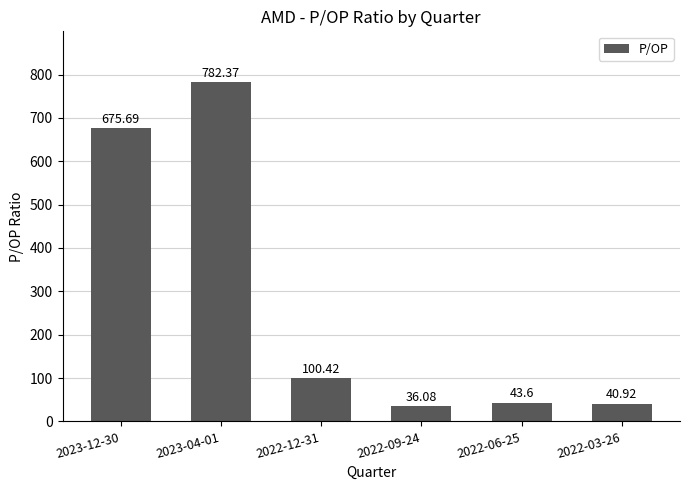

What position from the right is 2022-03-26?

1